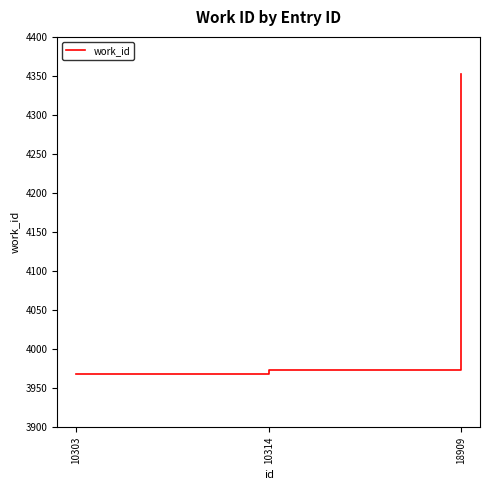

Reading left to right, transcribe all the data shown in this chart.

10303=3968	10314=3973	18909=4353